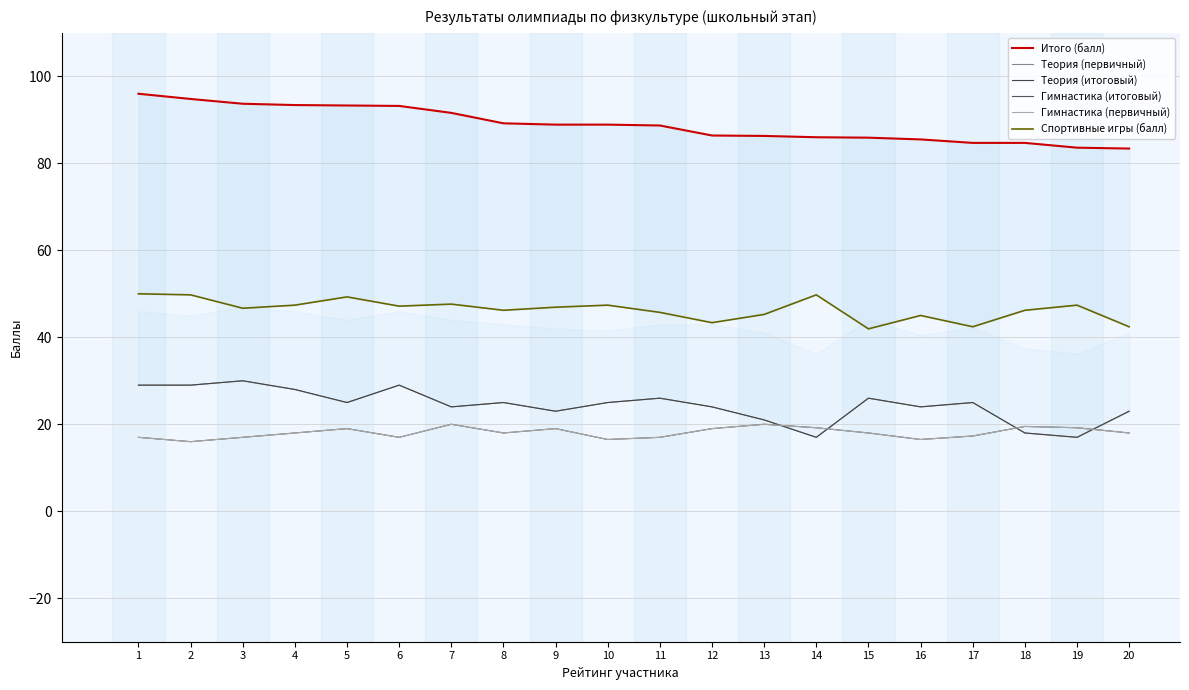

Where is the first local maximum for Спортивные игры (балл)?

5